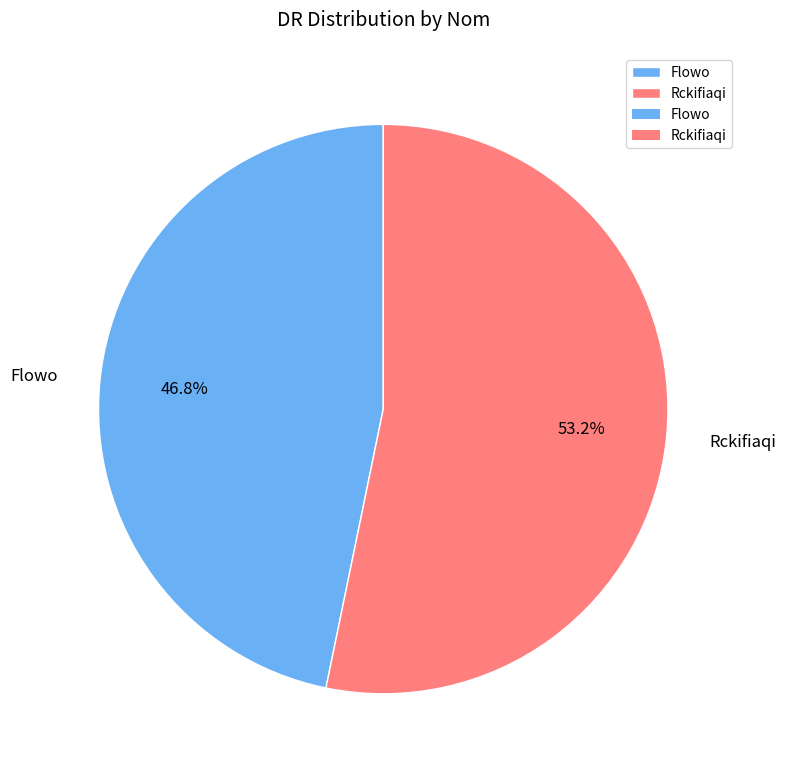

Is there a majority slice in this chart?

Yes